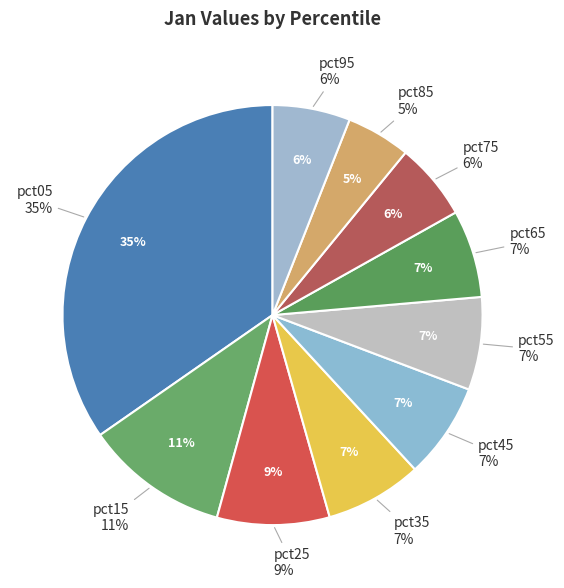

The pct85 slice represents 5% of the pie. True or false?

True